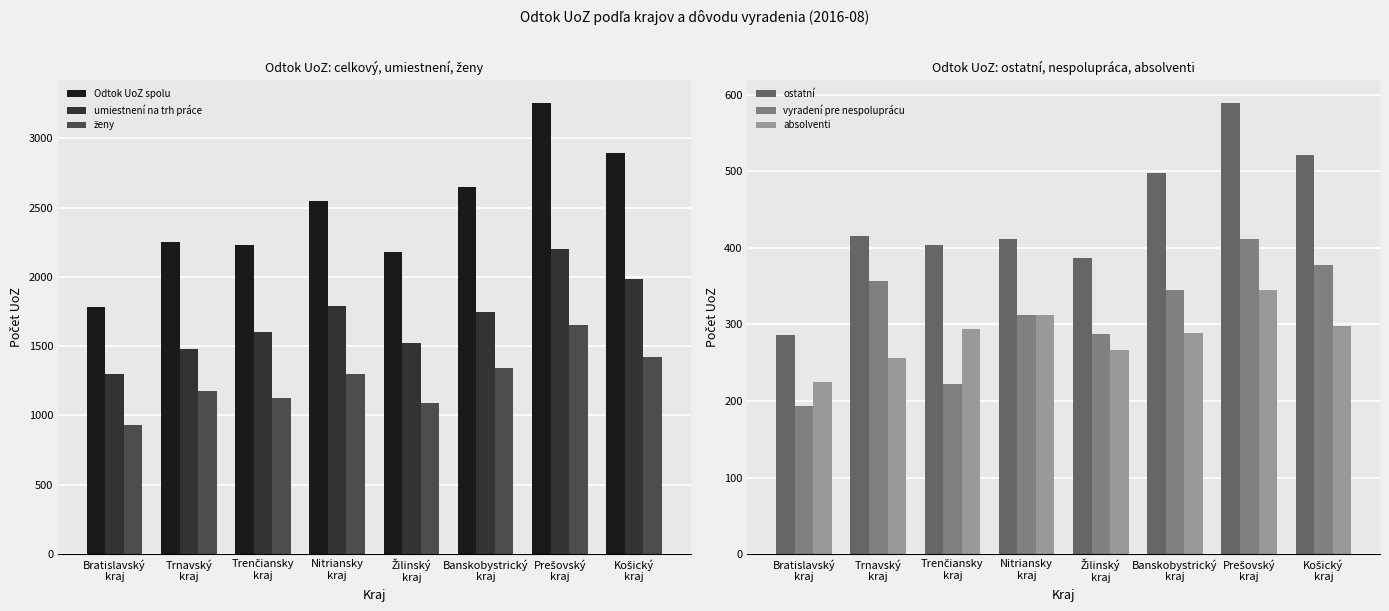

What is the label of the 2nd bar from the right?

Prešovský
kraj